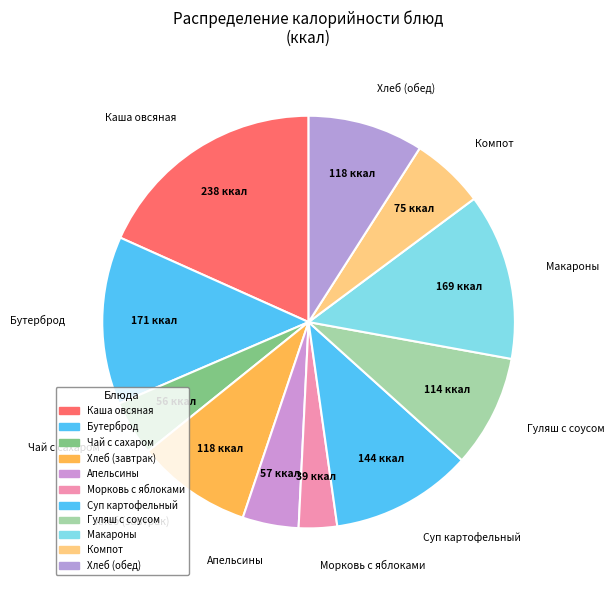

How many slices are in this pie chart?

11